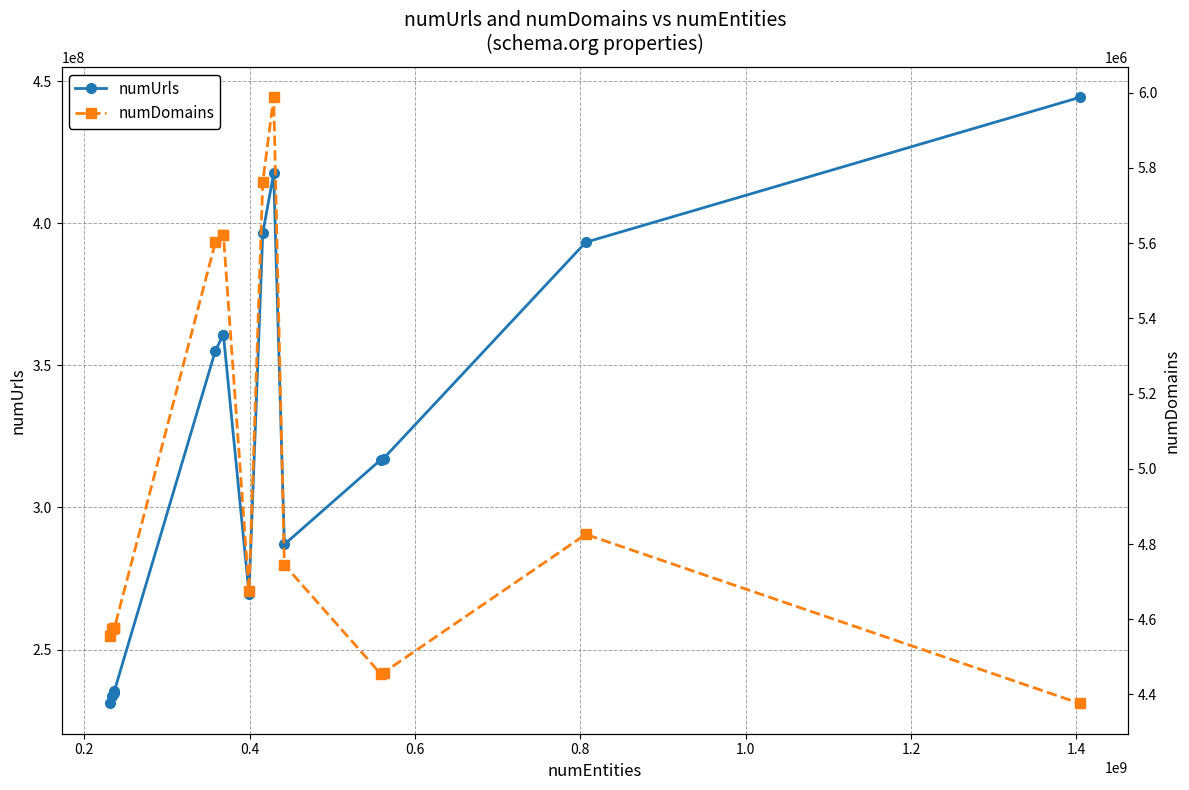

What is the highest value of the numUrls series?

444382398